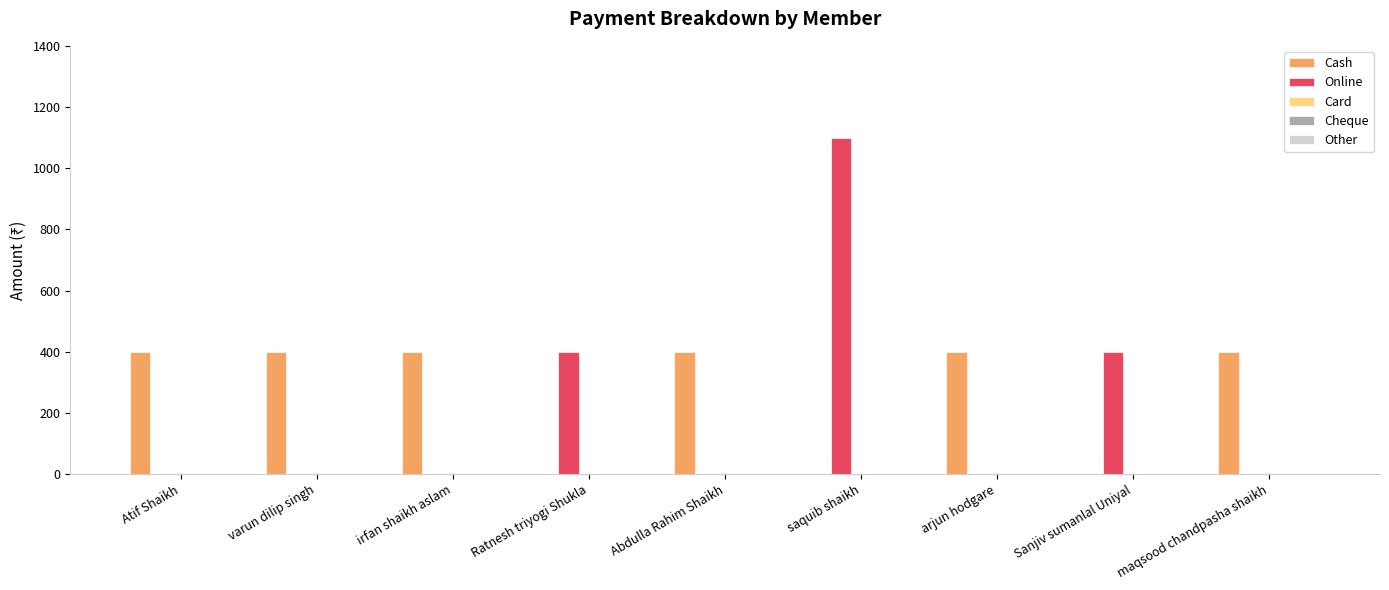

What is the maximum value for Online?

1100